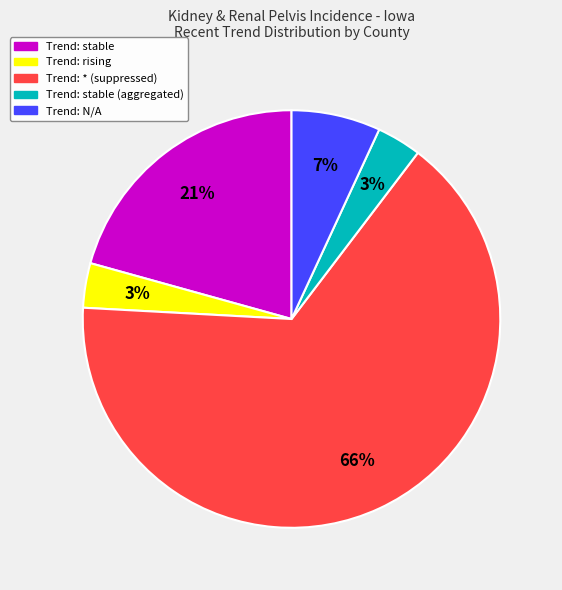

Is there any slice that represents more than half of the pie?

Yes